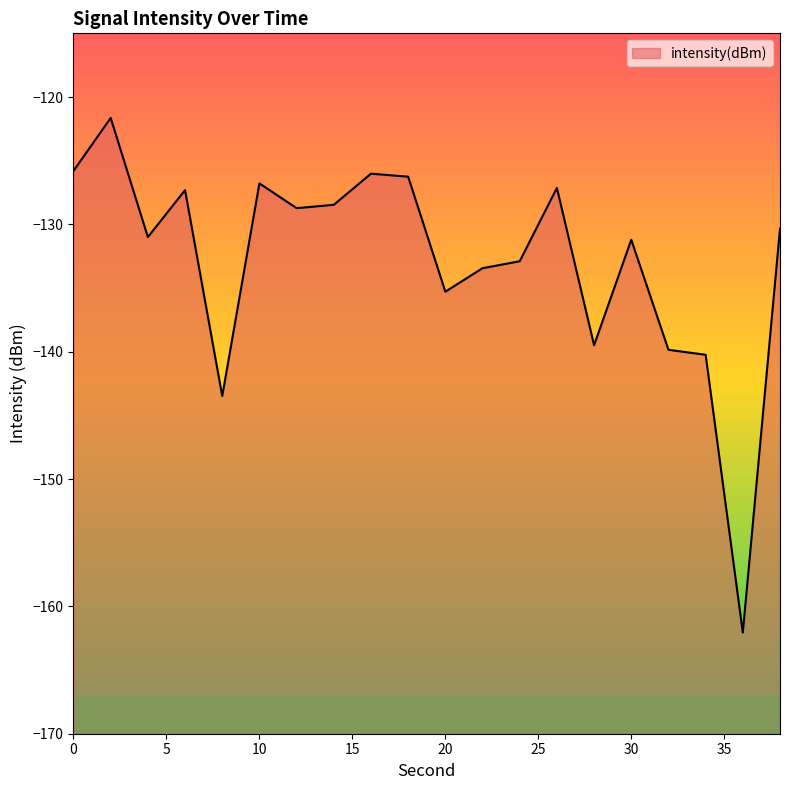

How many interior local peaks (higher than both neighbors) does the data have?

6